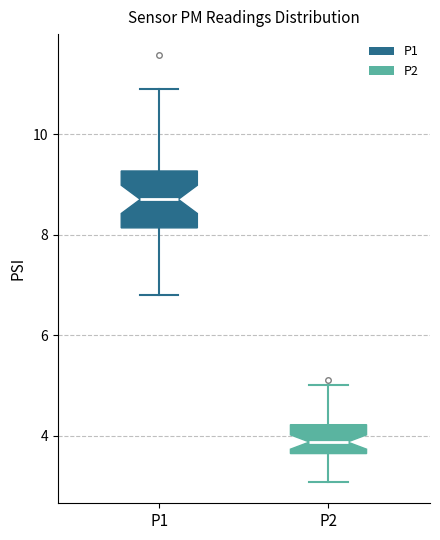

Which box has the lowest median line?

P2